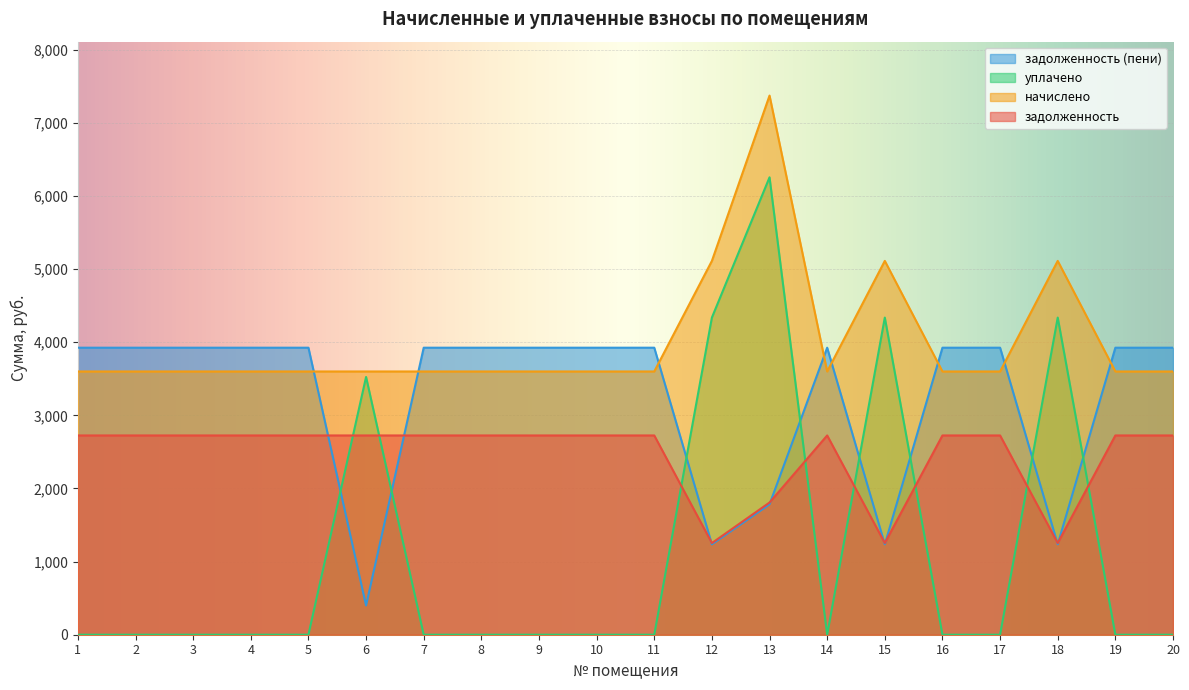

Reading right to left, what are all the values shown in this chart?

задолженность: 20=2725.0	19=2725.0	18=1253.6	17=2725.0	16=2725.0	15=1253.6	14=2725.0	13=1808.0	12=1253.6	11=2725.0	10=2725.0	9=2725.0	8=2725.0	7=2725.0	6=2725.0	5=2725.0	4=2725.0	3=2725.0	2=2725.0	1=2725.0
начислено: 20=3600.0	19=3600.0	18=5112.0	17=3600.0	16=3600.0	15=5112.0	14=3600.0	13=7372.8	12=5112.0	11=3600.0	10=3600.0	9=3600.0	8=3600.0	7=3600.0	6=3600.0	5=3600.0	4=3600.0	3=3600.0	2=3600.0	1=3600.0
уплачено: 20=0.0	19=0.0	18=4337.1	17=0.0	16=0.0	15=4337.1	14=0.0	13=6255.2	12=4337.1	11=0.0	10=0.0	9=0.0	8=0.0	7=0.0	6=3525.0	5=0.0	4=0.0	3=0.0	2=0.0	1=0.0
задолженность_пени: 20=3925.0	19=3925.0	18=1236.4	17=3925.0	16=3925.0	15=1236.4	14=3925.0	13=1783.2	12=1236.4	11=3925.0	10=3925.0	9=3925.0	8=3925.0	7=3925.0	6=400.0	5=3925.0	4=3925.0	3=3925.0	2=3925.0	1=3925.0